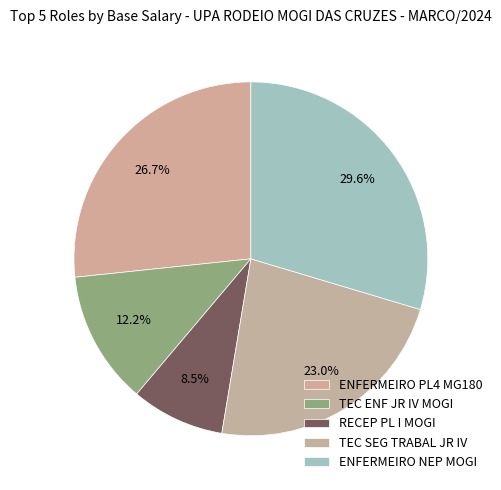

Is the sum of ENFERMEIRO PL4 MG180 and TEC SEG TRABAL JR IV greater than half?

No